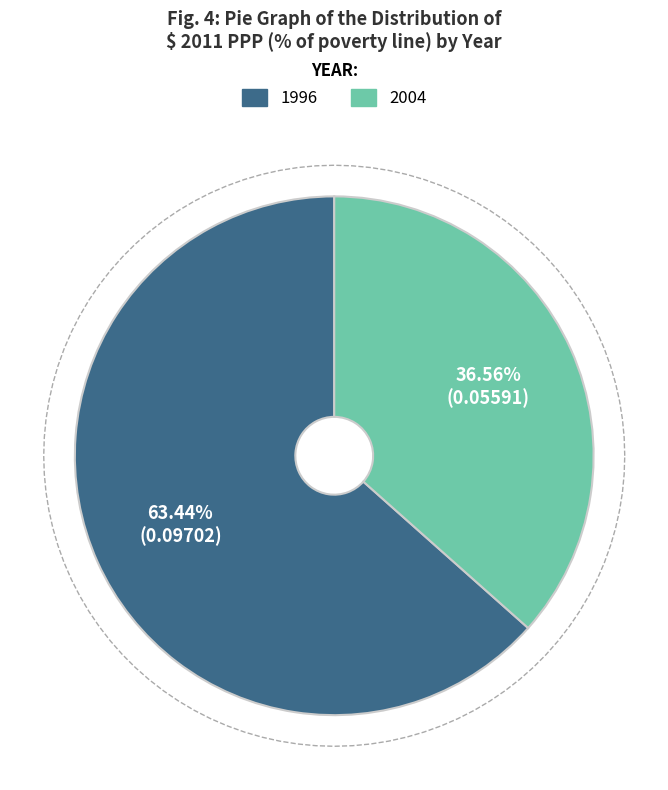

True or false: 1996 accounts for 69% of the total.

False